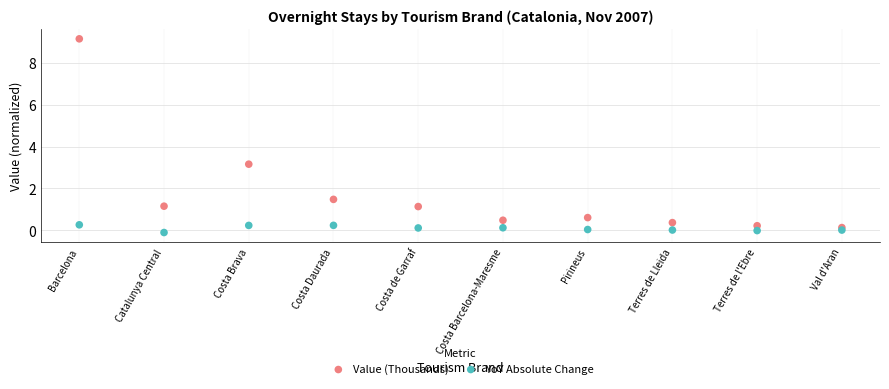

What are all the series names shown in the legend?

Value (Thousands), YoY Absolute Change